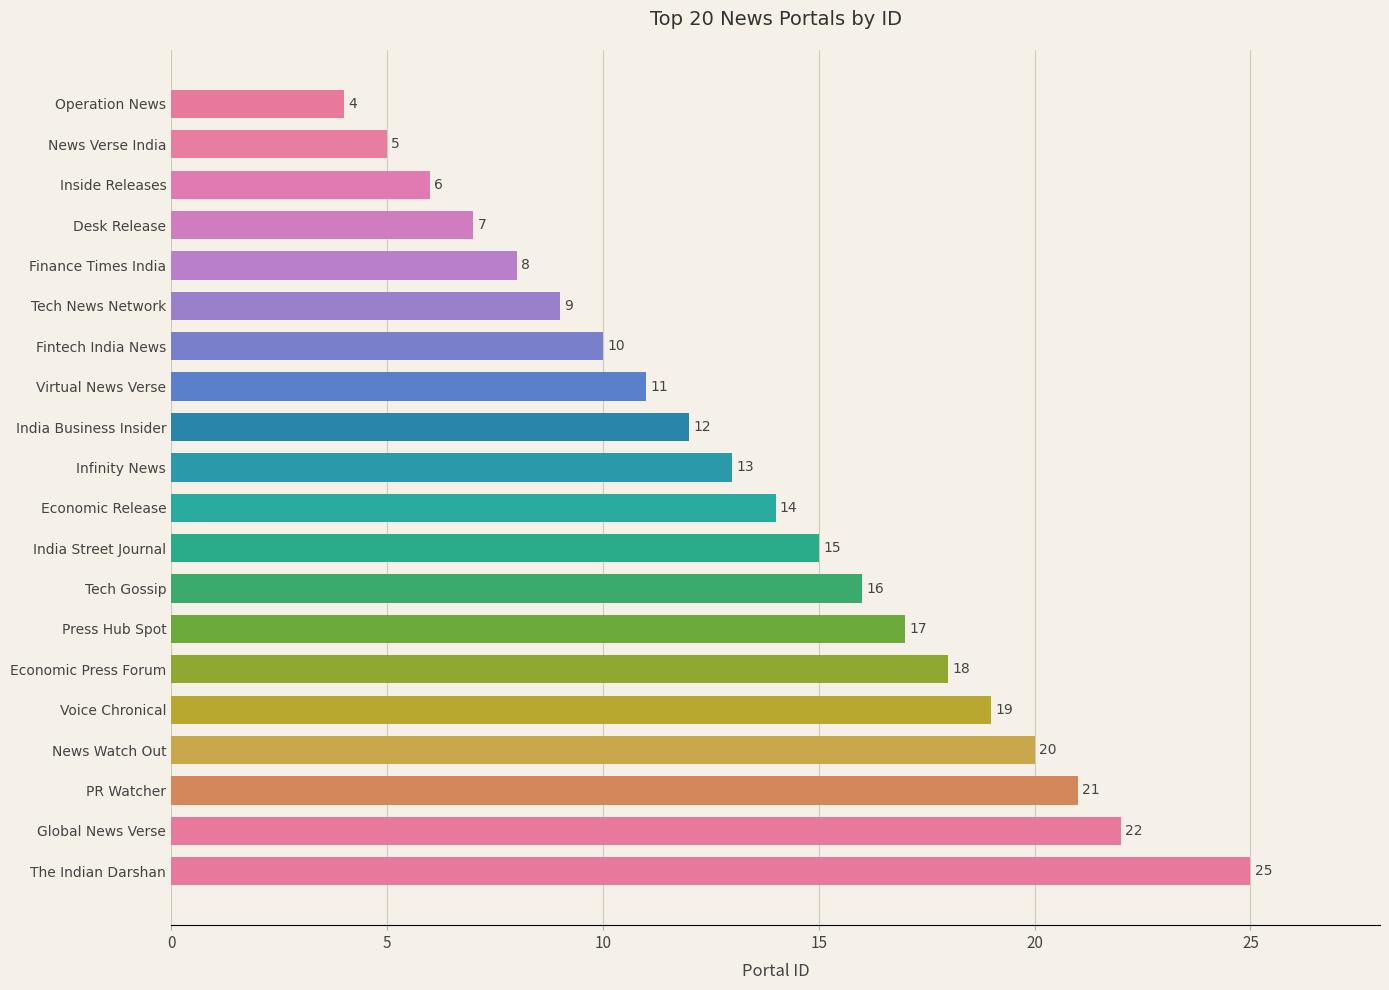

What is the average value?

14